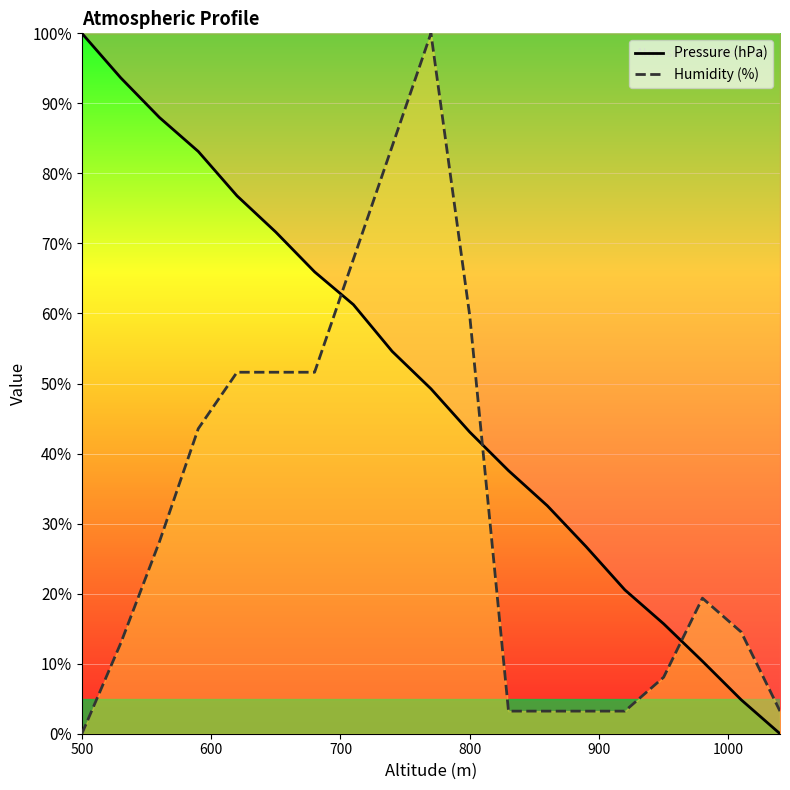

What is the total value across all series at 900?

128.4